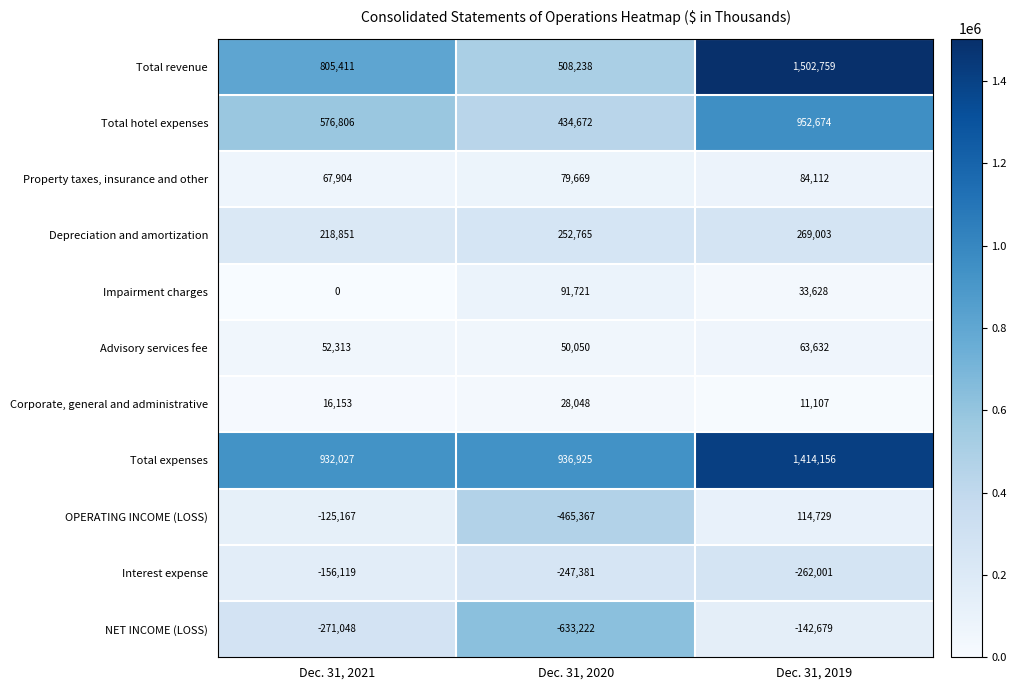

Rank the series by their maximum value, from lowest to highest.

Interest expense, NET INCOME (LOSS), Corporate, general and administrative, Advisory services fee, Property taxes, insurance and other, Impairment charges, OPERATING INCOME (LOSS), Depreciation and amortization, Total hotel expenses, Total expenses, Total revenue